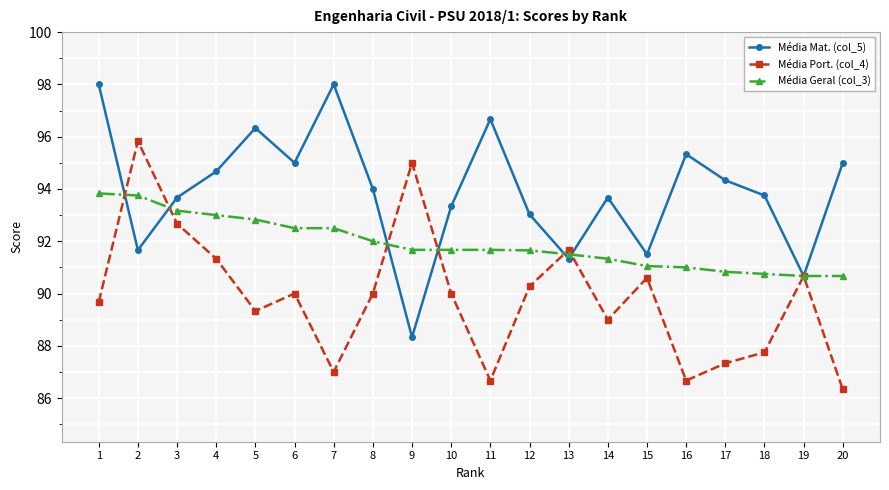

Rank the series by their maximum value, from highest to lowest.

Média Mat. (col_5), Média Port. (col_4), Média Geral (col_3)